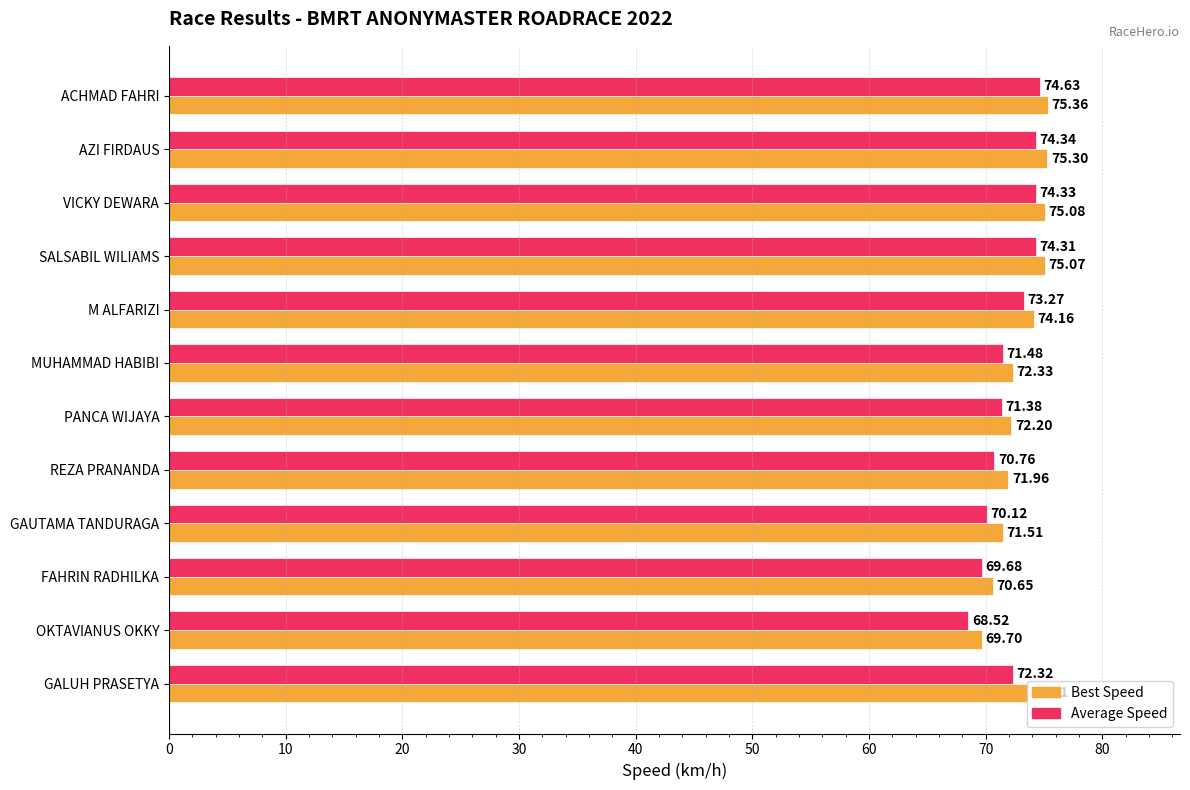

What is the difference between the maximum and minimum values in the Best Speed series?

5.7